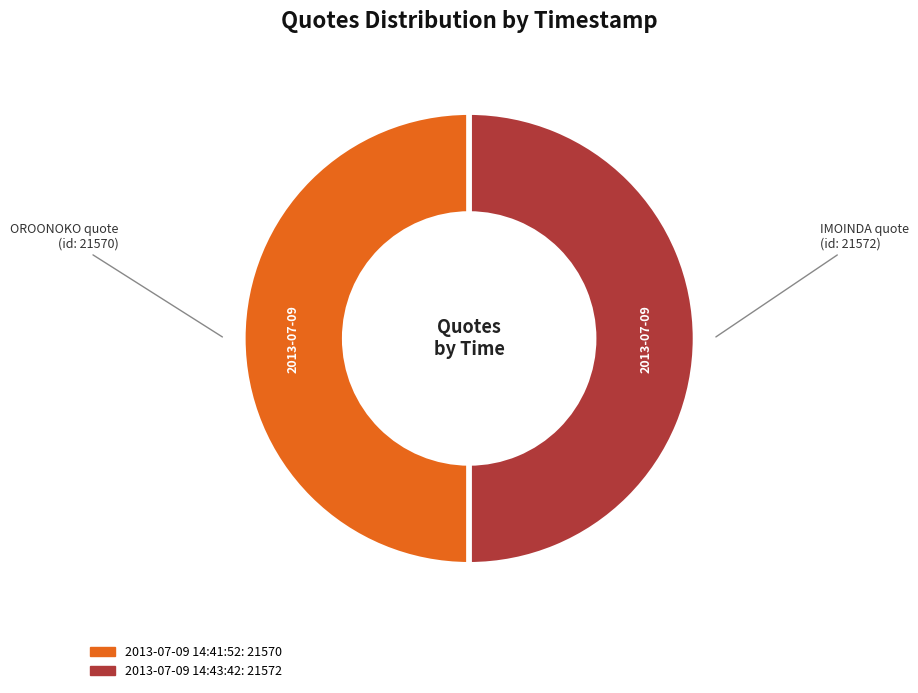

What is the majority slice?

2013-07-09 14:43:42 UTC